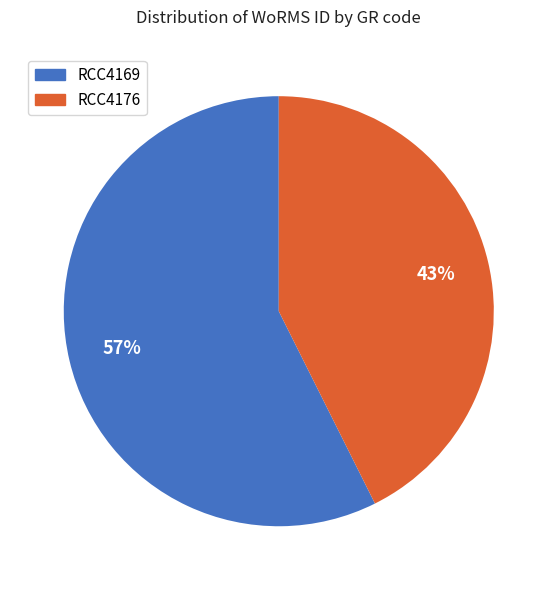

Is RCC4176 the majority of the pie?

No